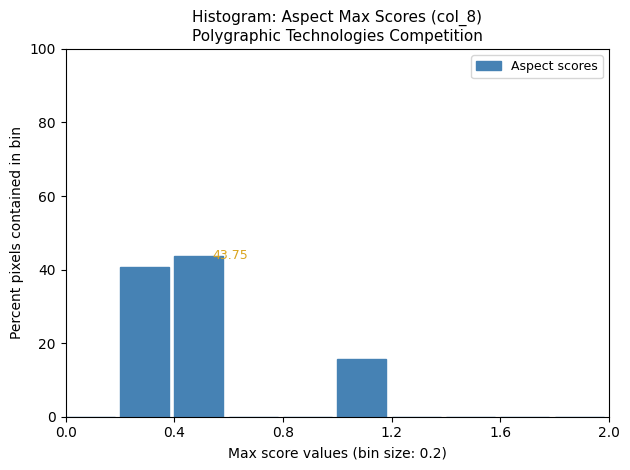

Which range on the x-axis has the tallest bar?

0.4 to 0.6